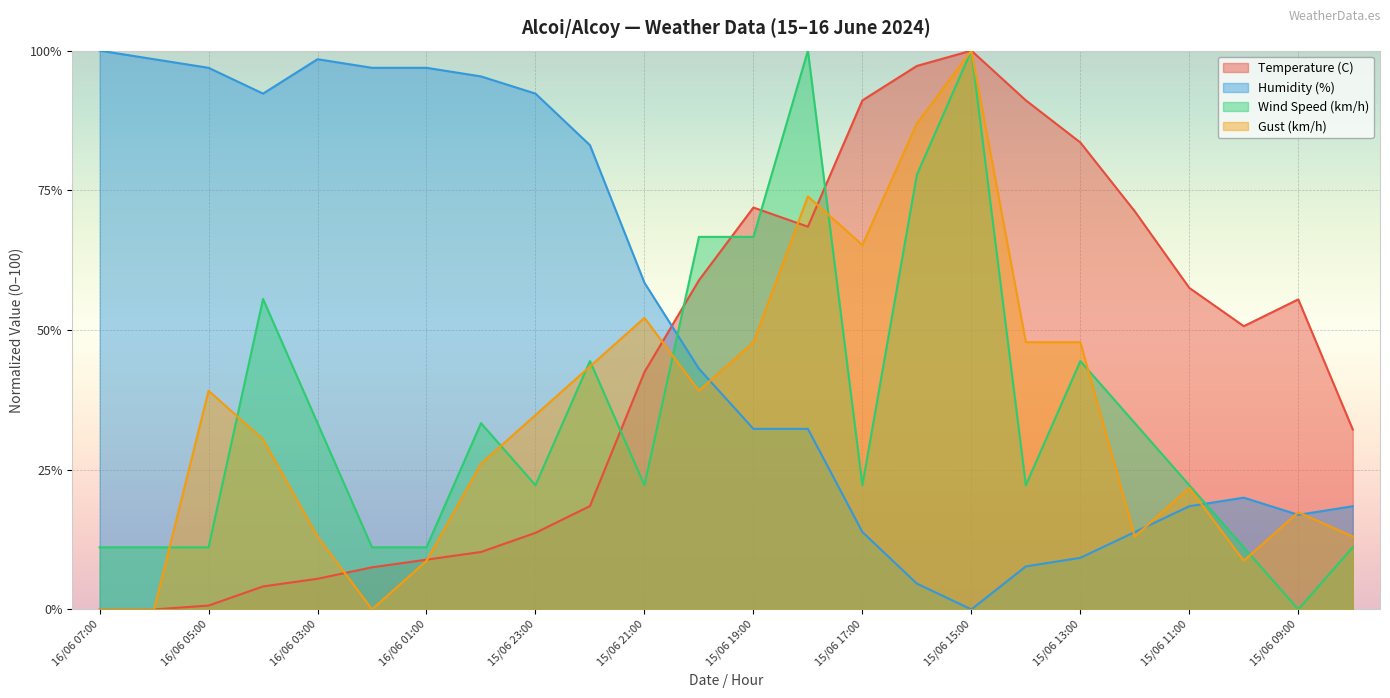

What is the difference between the highest and lowest values at 15/06 17:00?

77.2